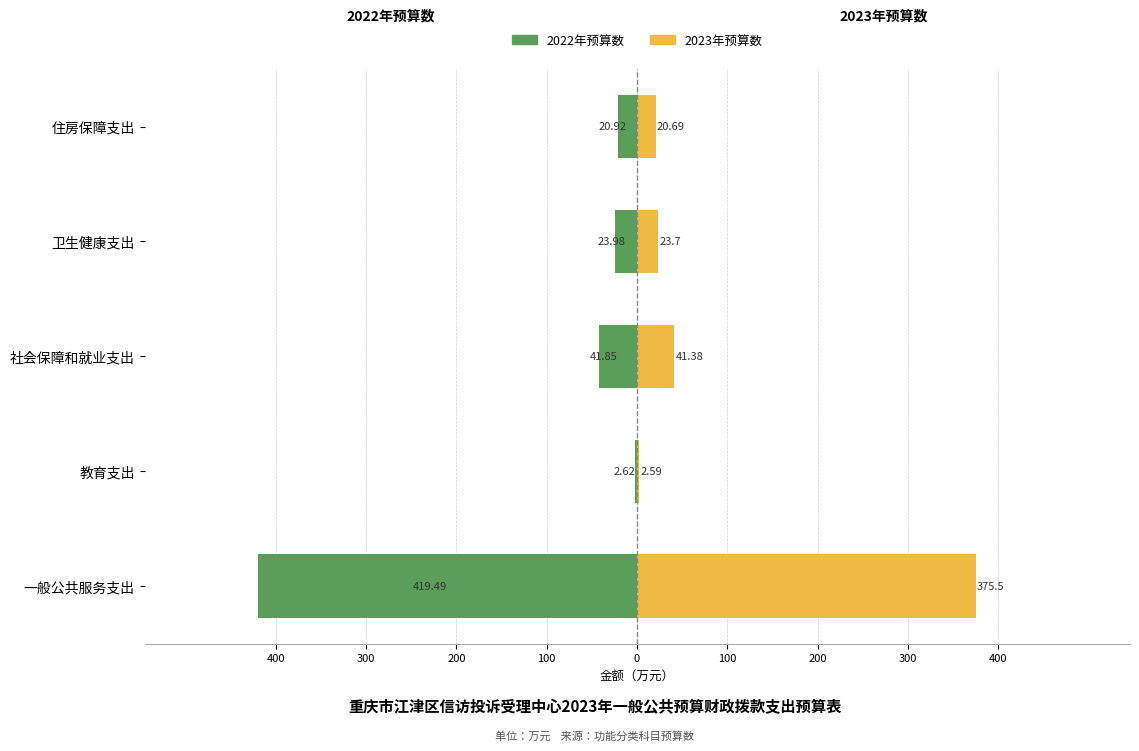

Between 一般公共服务支出 and 教育支出, which series saw the biggest shift?

2022年预算数